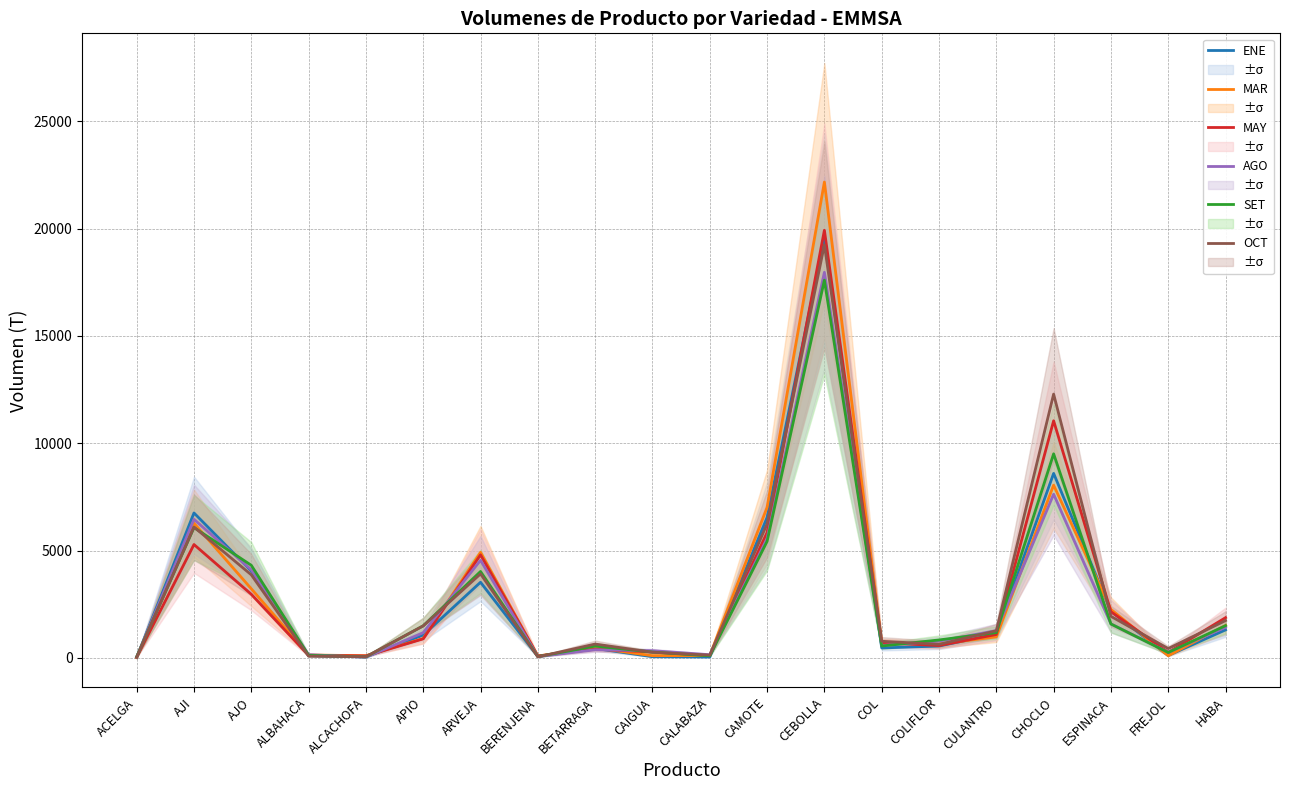

At which category does the chart reach its peak across all series?

CEBOLLA